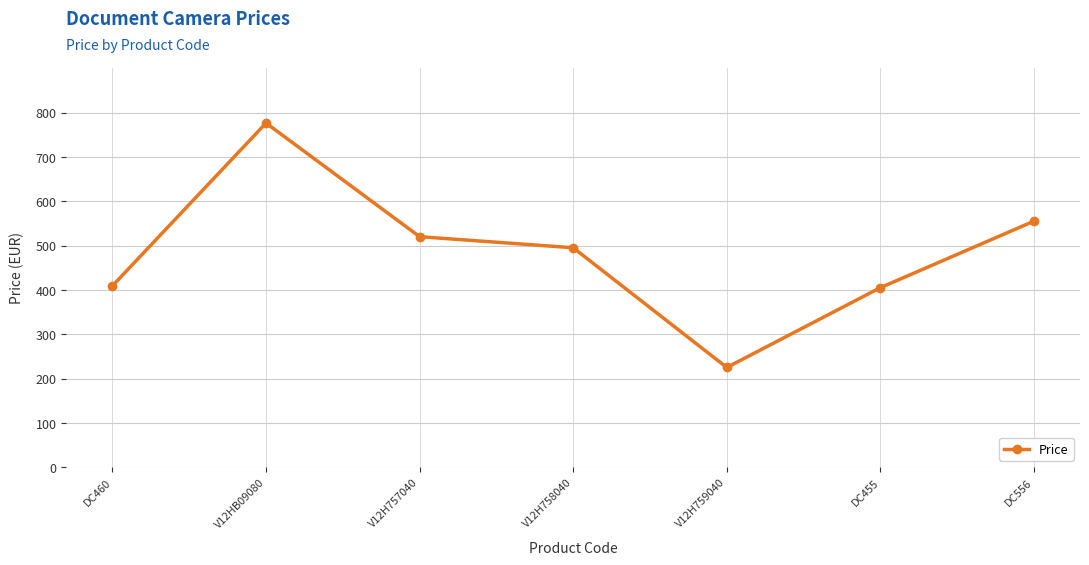

Which label corresponds to the largest value in the chart?

V12HB09080